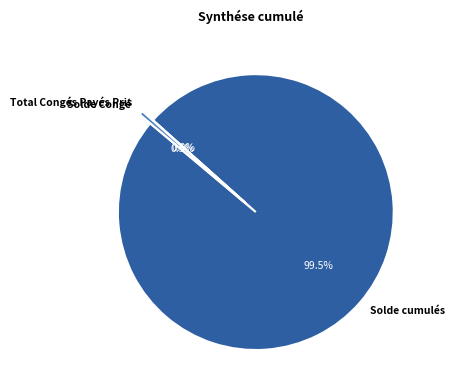

Do Solde cumulés and Total Congés Payés Pris together represent more than half of the pie?

Yes